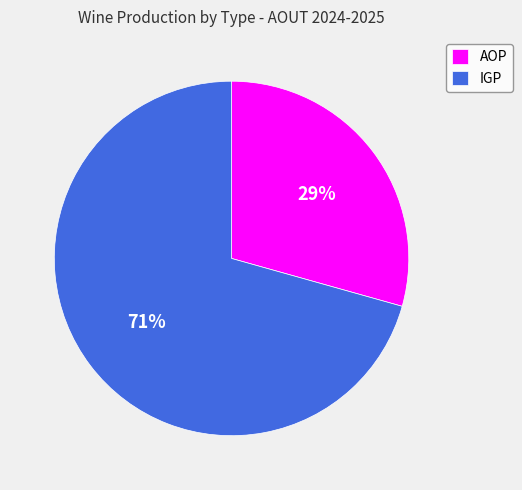

Is it true that AOP is 29% of the pie?

True